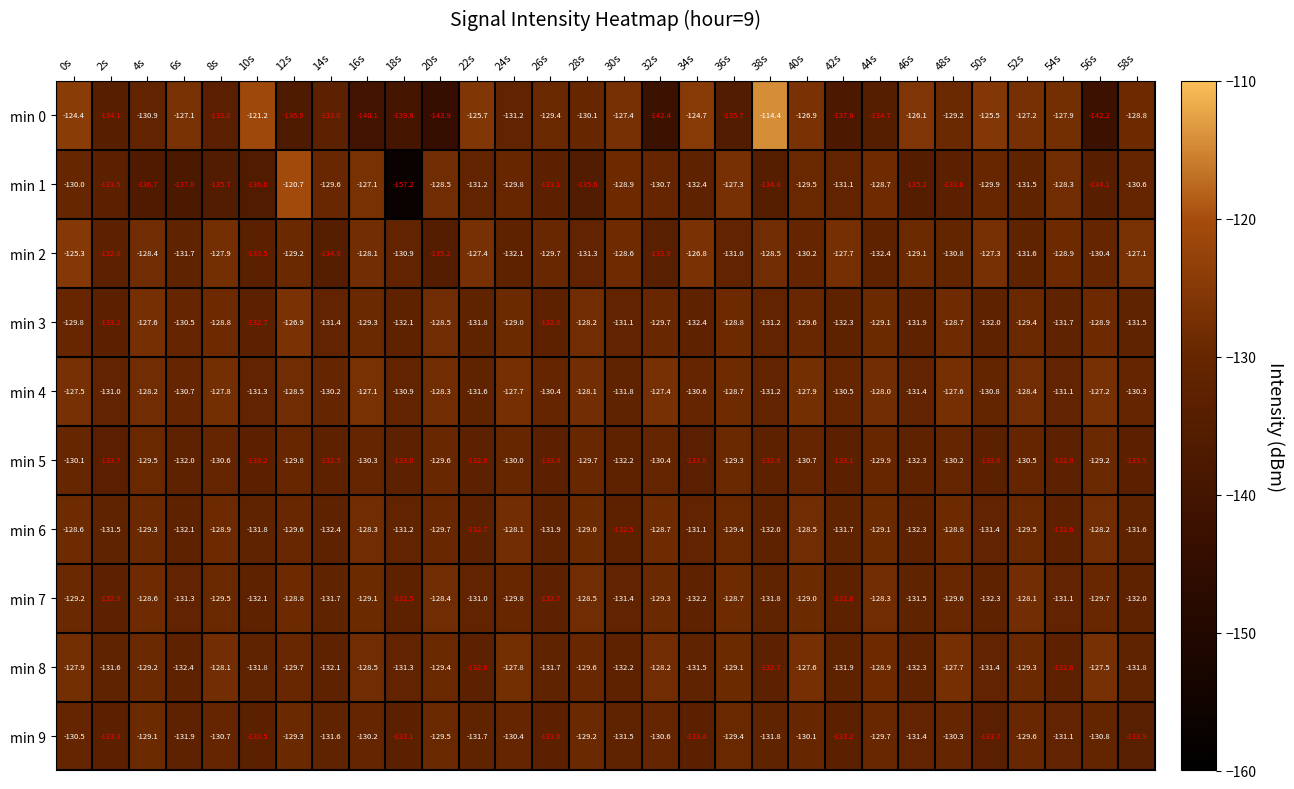

Rank the series at 58s from highest to lowest value.

min 2, min 0, min 4, min 1, min 3, min 6, min 8, min 7, min 5, min 9